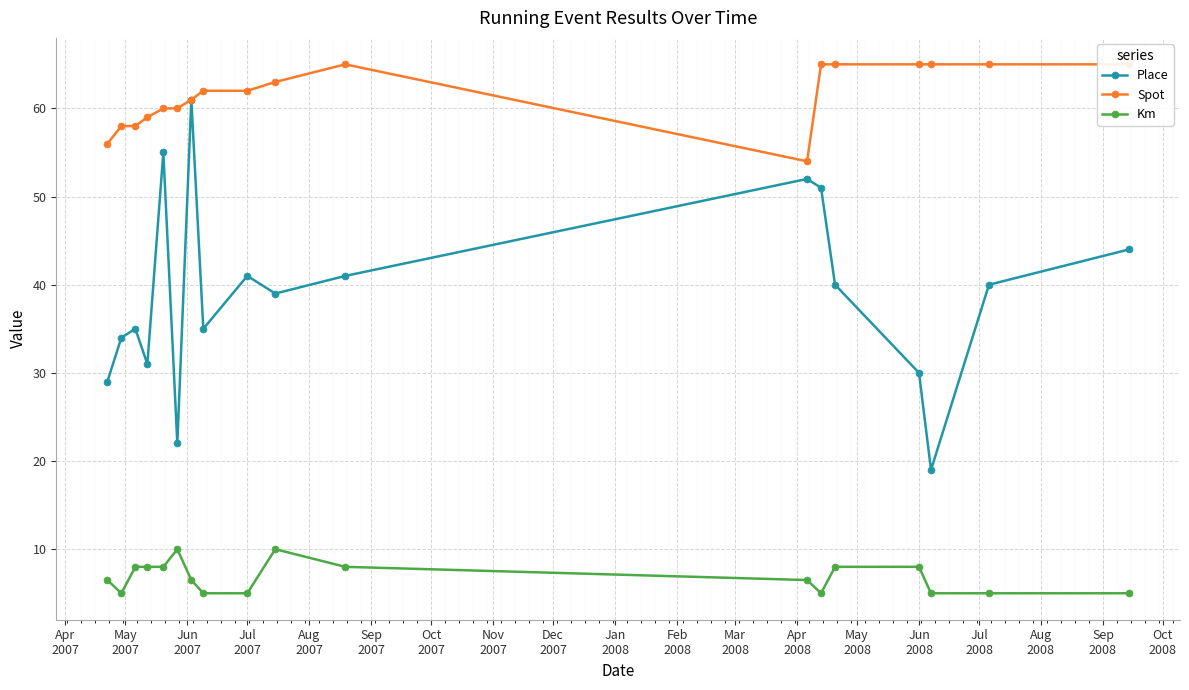

True or false: Place and Spot intersect in this chart.

False